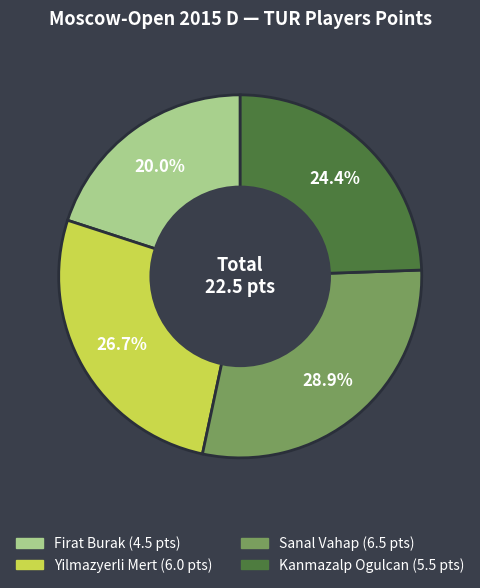

To the nearest percent, what percentage of the pie is Kanmazalp Ogulcan?

24%